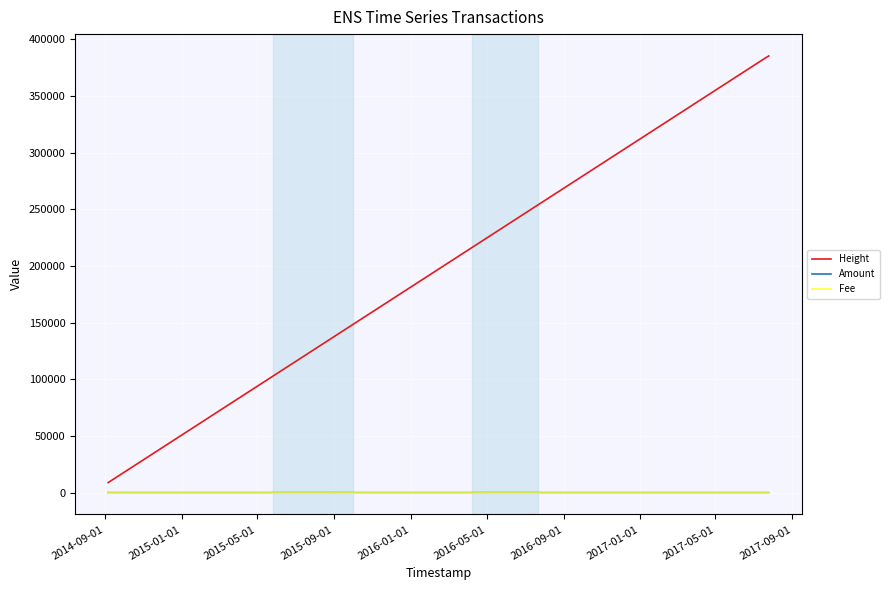

What is the difference between the maximum and minimum values in the Amount series?

5